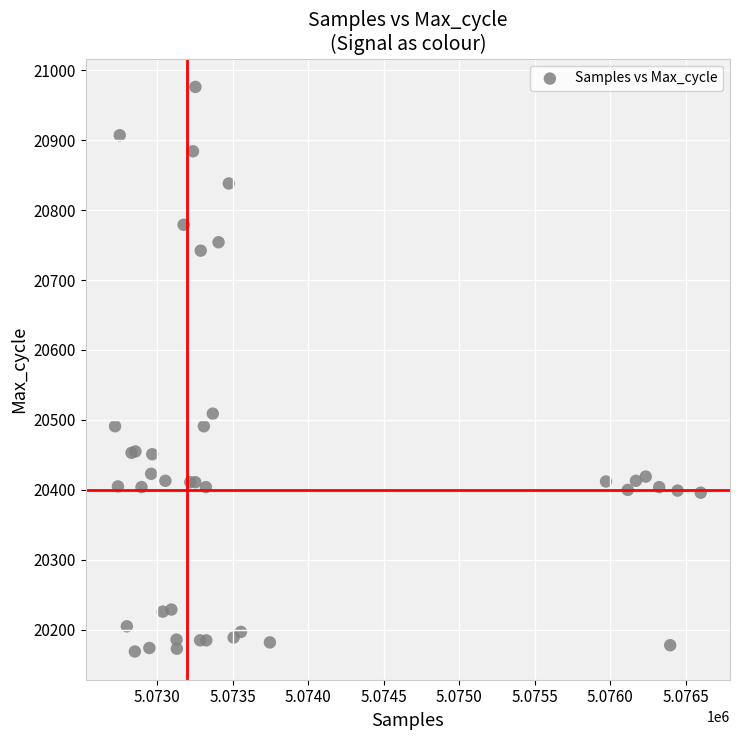

What Y value in the scatter plot is closest to 20572?

20509